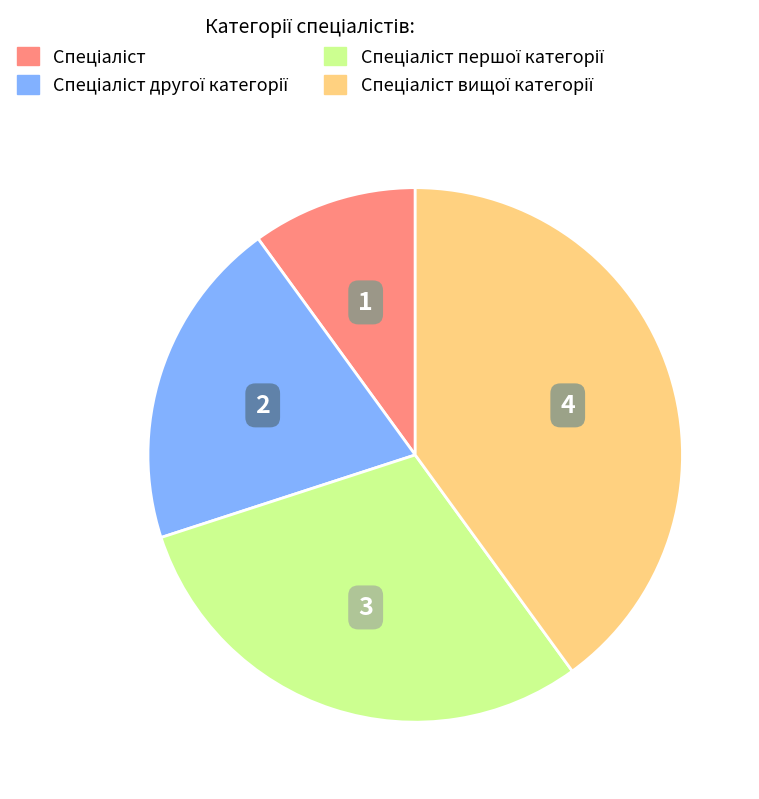

Is there a majority slice in this chart?

No